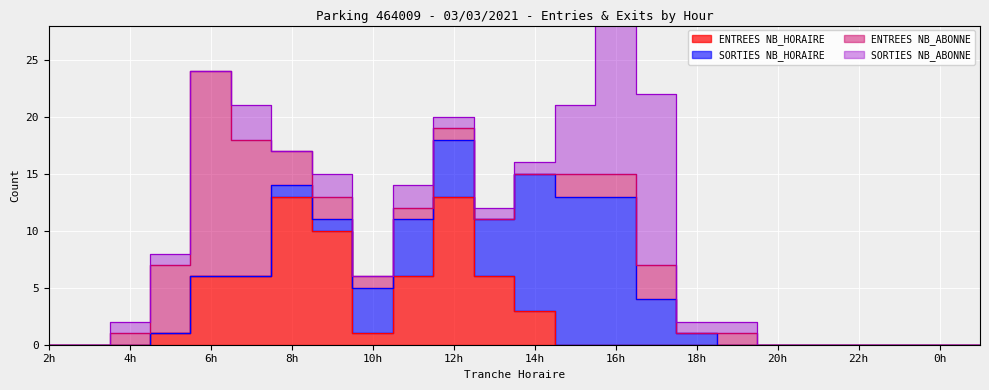

Between 17 and 15, which is larger?

17